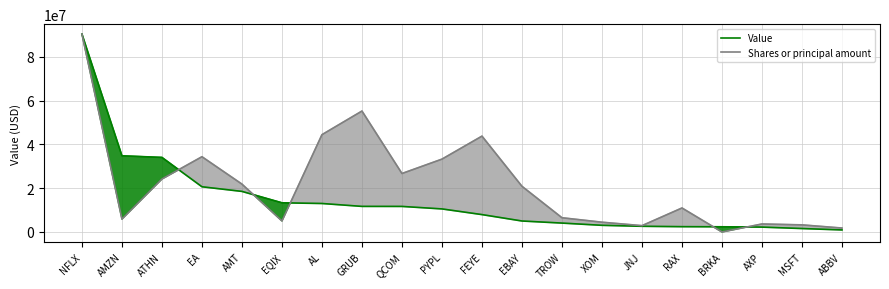

What is the value of the Value point at the 6th from the left?

13313000.0